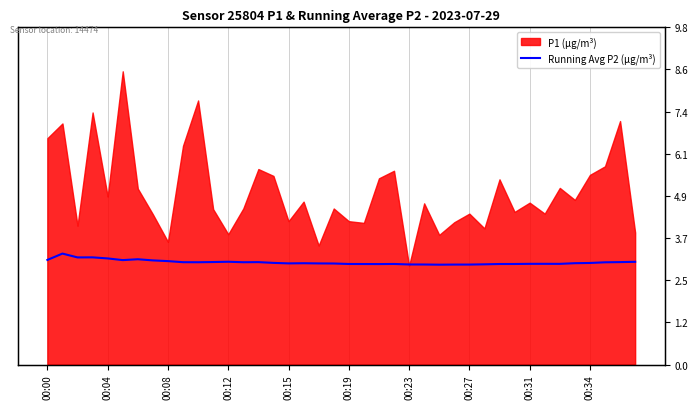

Reading right to left, extract all data points from this chart.

3.0	3.0	3.0	3.0	3.0	2.9	2.9	2.9	2.9	2.9	2.9	2.9	2.9	2.9	2.9	2.9	2.9	2.9	2.9	2.9	2.9	2.9	3.0	2.9	3.0	3.0	3.0	3.0	3.0	3.0	3.0	3.0	3.0	3.1	3.0	3.1	3.1	3.1	3.2	3.0